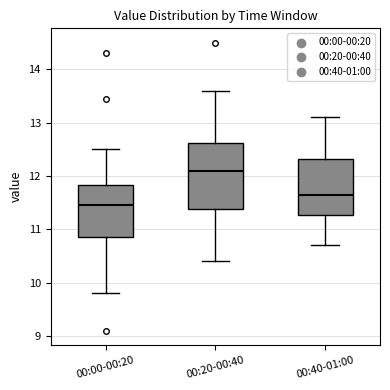

Which box is the tallest, from its lower edge to its upper edge?

00:20-00:40